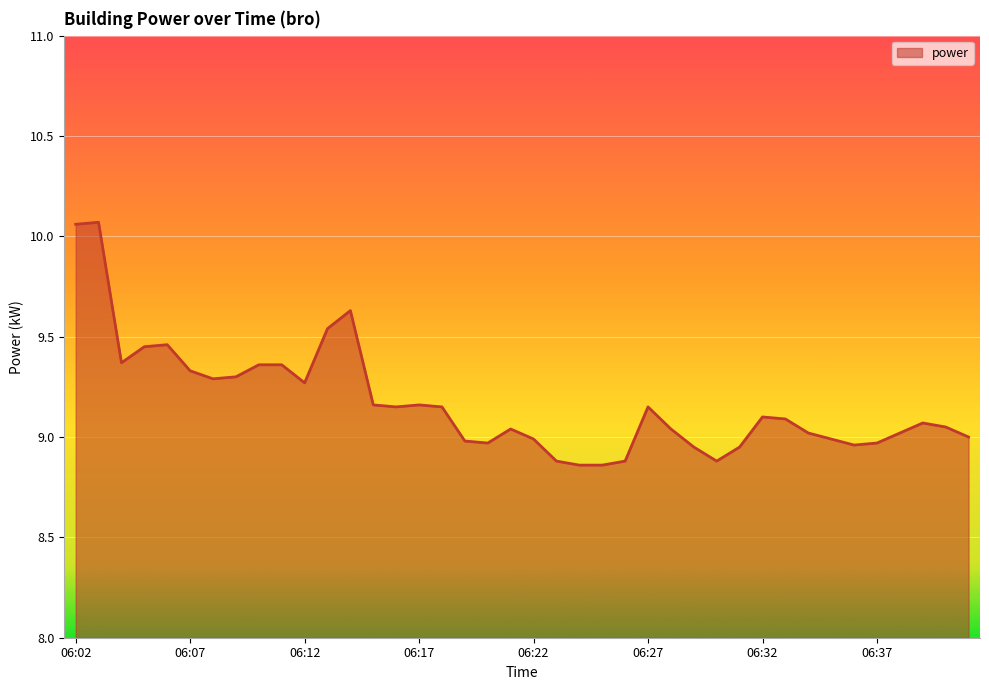

What is the difference between the maximum and minimum values?

1.2